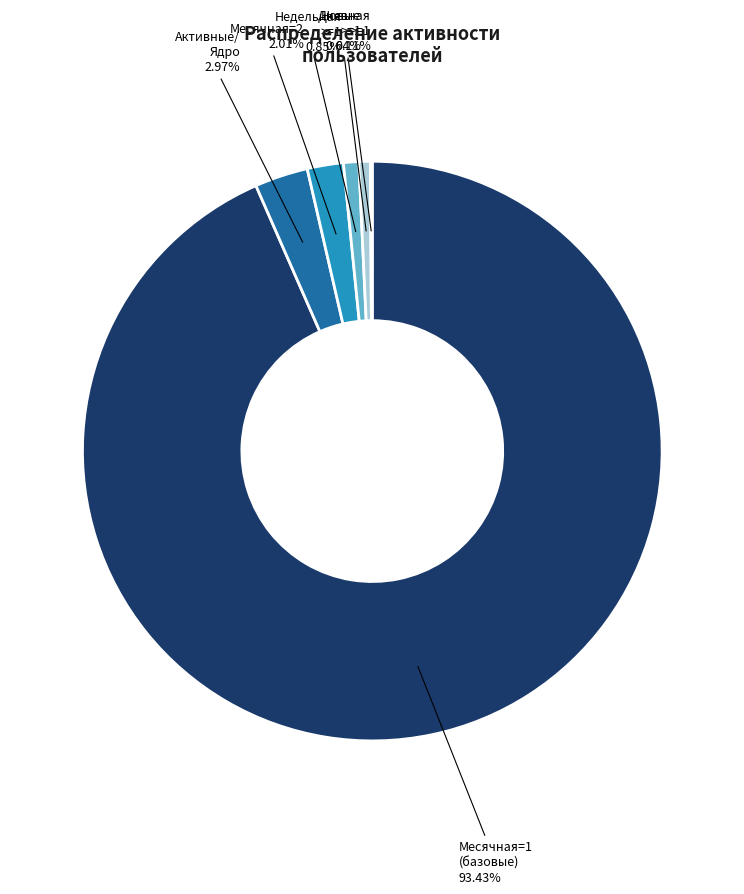

Is there a majority slice in this chart?

Yes